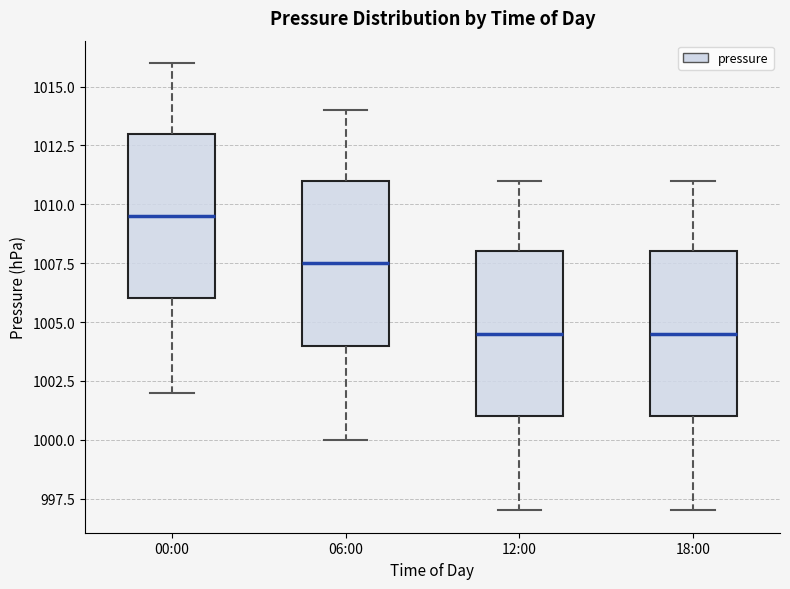

Reading left to right, transcribe this box plot: for each box, give where its median line is, the range the box spans, and where its two whiskers end, as read against the y-axis. The values are not printed on the chart, so give them approximately, as read against the axis.

00:00: median 1009.5, box 1006.0 to 1013.0, whiskers 1002.0 to 1016.0
06:00: median 1007.5, box 1004.0 to 1011.0, whiskers 1000.0 to 1014.0
12:00: median 1004.5, box 1001.0 to 1008.0, whiskers 997.0 to 1011.0
18:00: median 1004.5, box 1001.0 to 1008.0, whiskers 997.0 to 1011.0